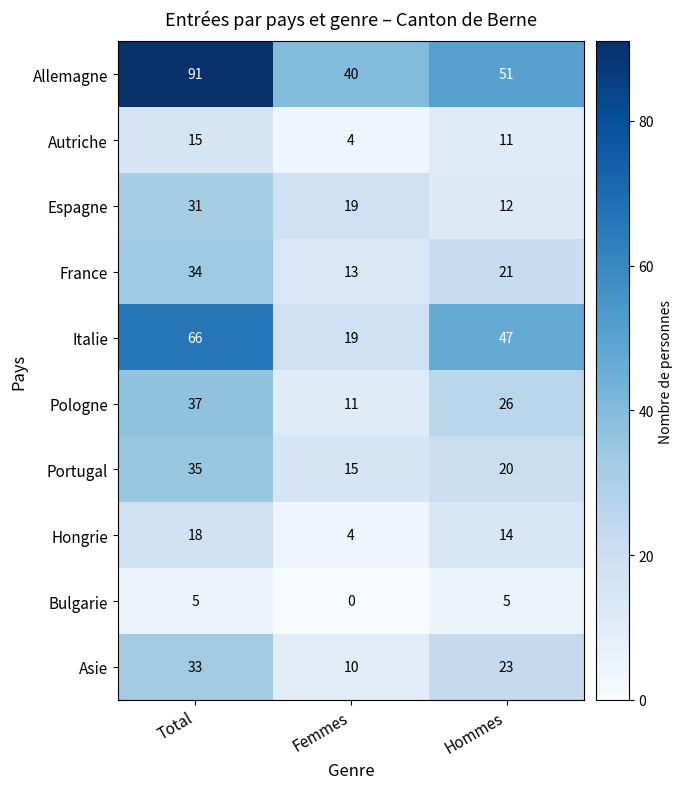

List the series in order of their peak value, lowest first.

Bulgarie, Autriche, Hongrie, Espagne, Asie, France, Portugal, Pologne, Italie, Allemagne